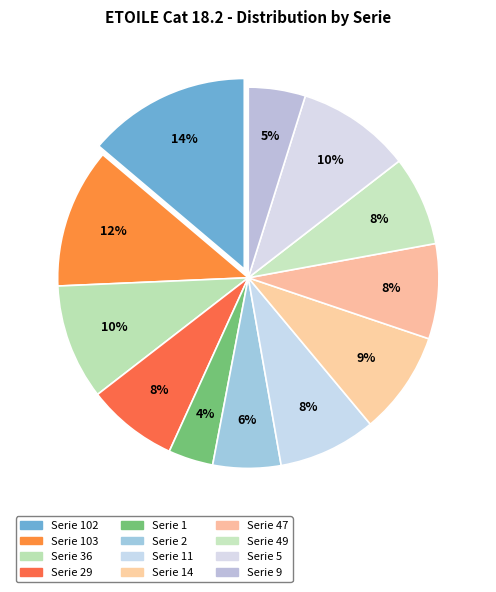

How many segments does this pie chart have?

12